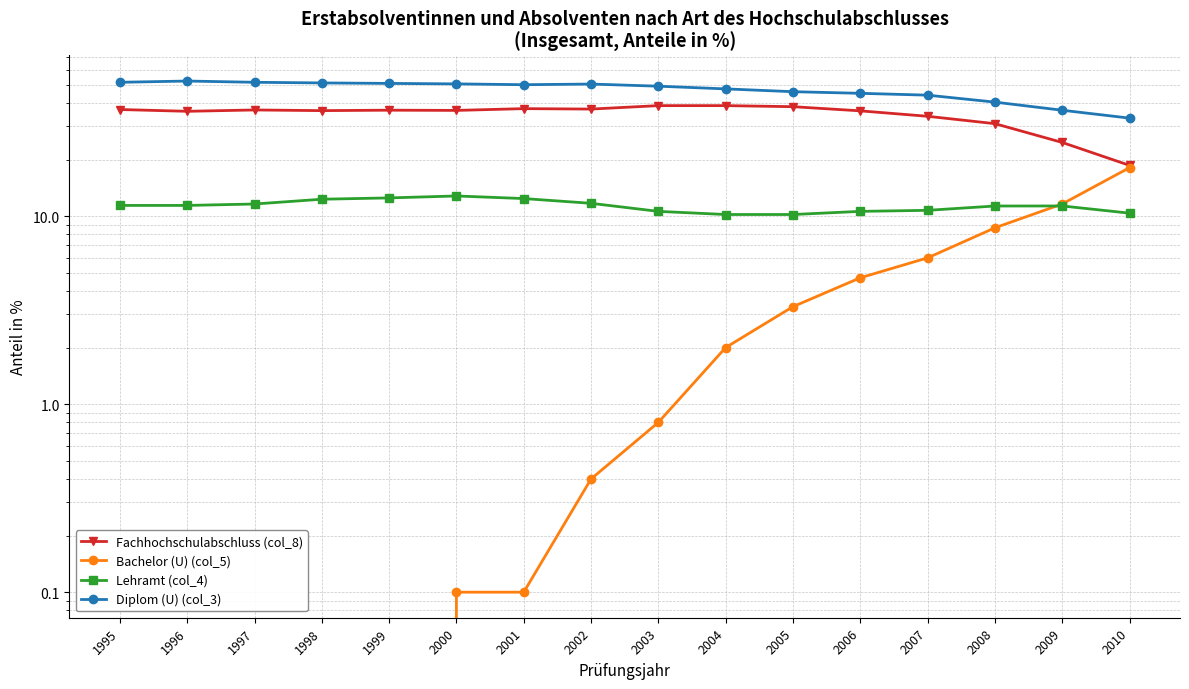

True or false: Lehramt (col_4) and Fachhochschulabschluss (col_8) intersect in this chart.

False